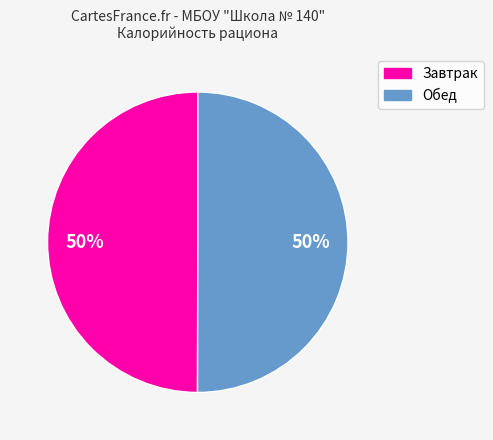

To the nearest percent, what portion does Обед represent?

50%